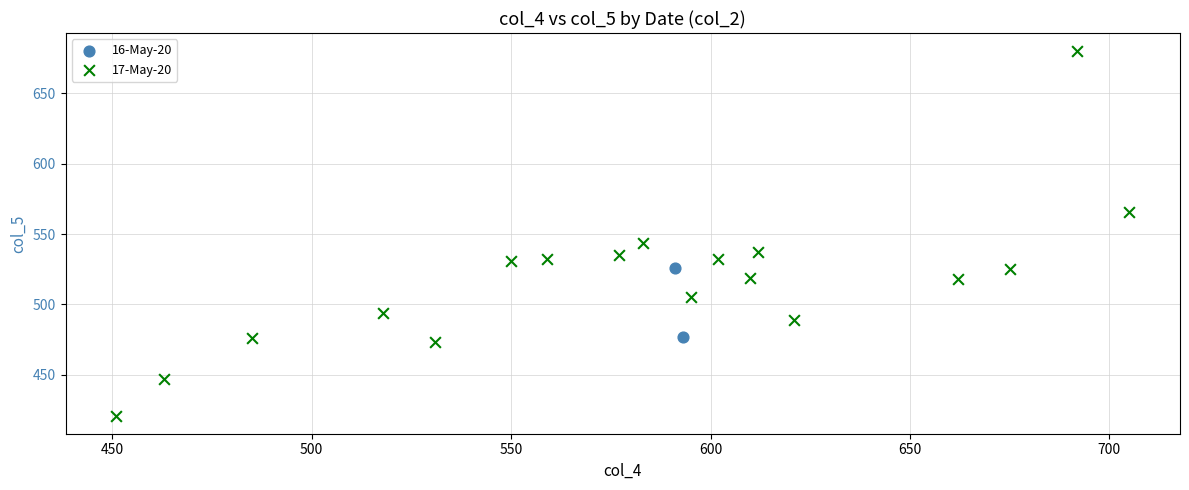

Which series contains the lowest Y value?

17-May-20